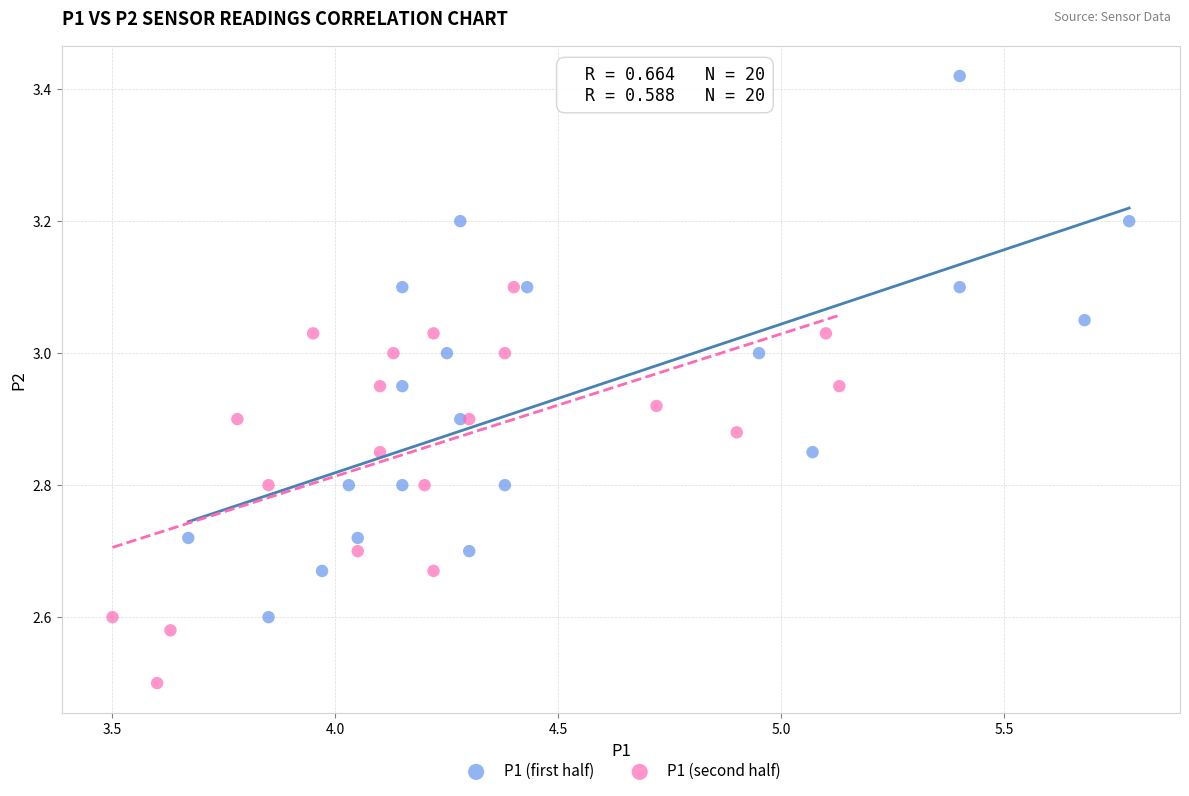

Which series reaches the minimum Y coordinate?

P1 (second half)